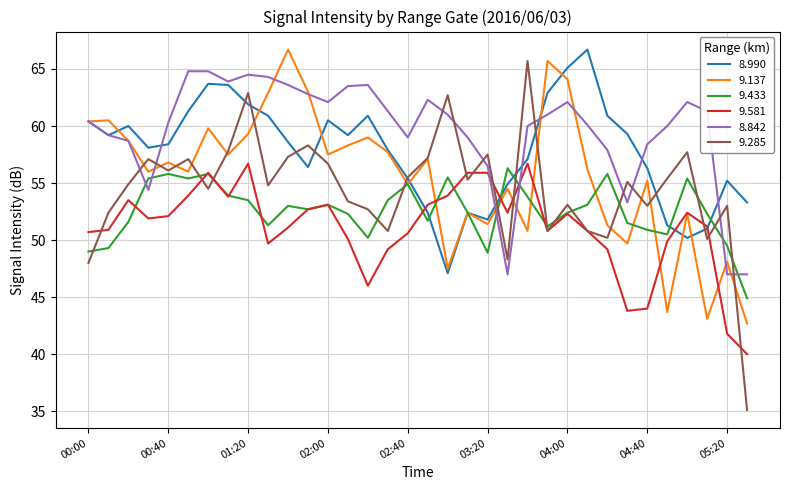

What is the minimum value for 8.842?

47.0